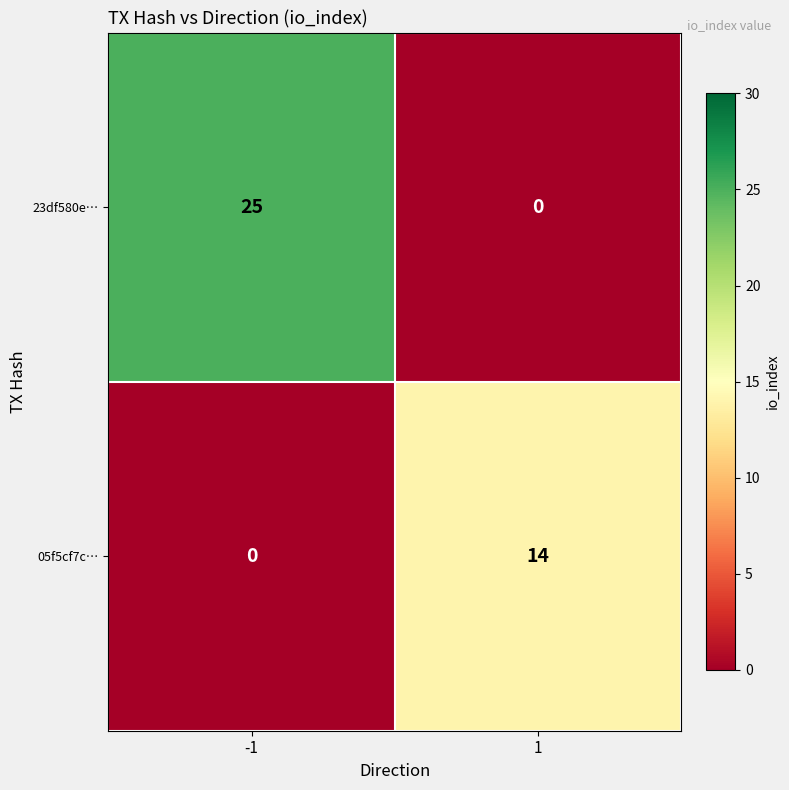

Which series has the largest total across all categories?

23df580e…